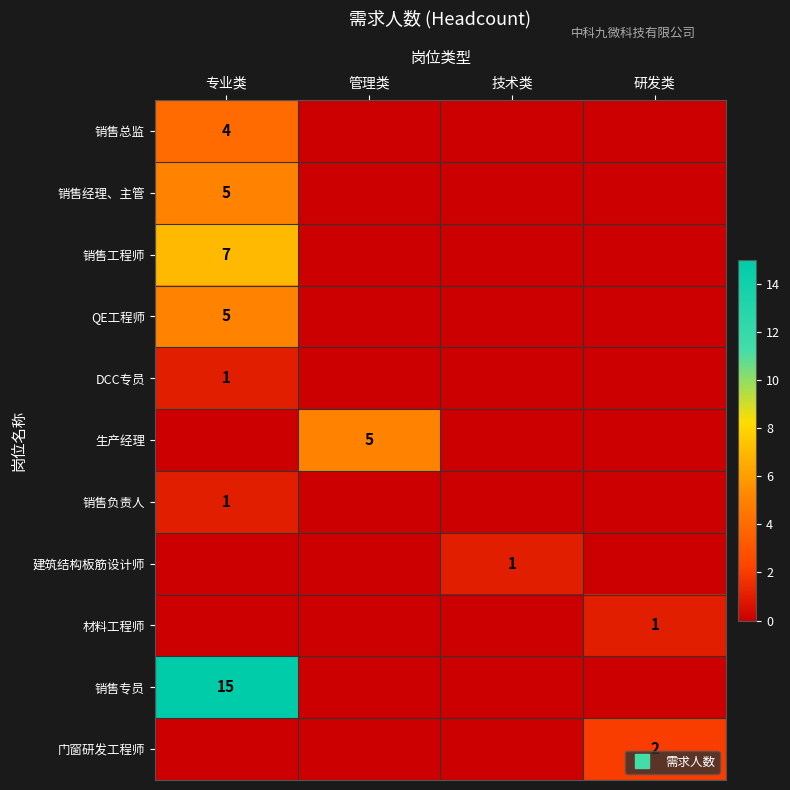

Which label corresponds to the largest value in the chart?

专业类